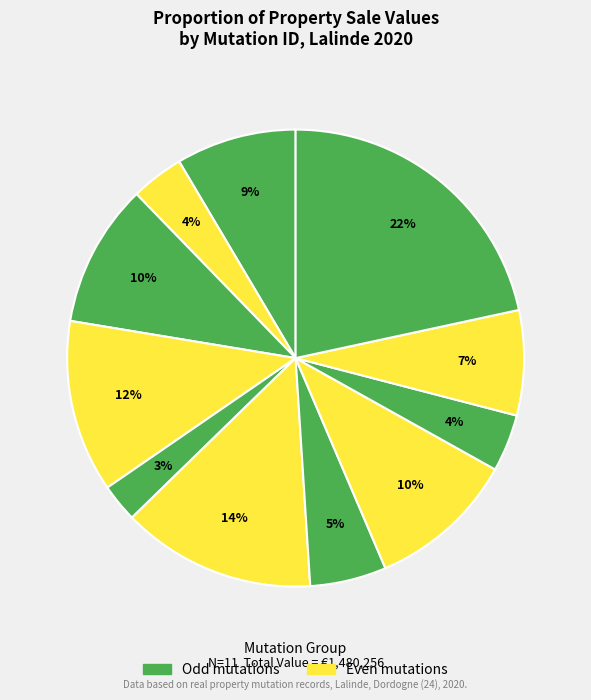

How many slices are in this pie chart?

11